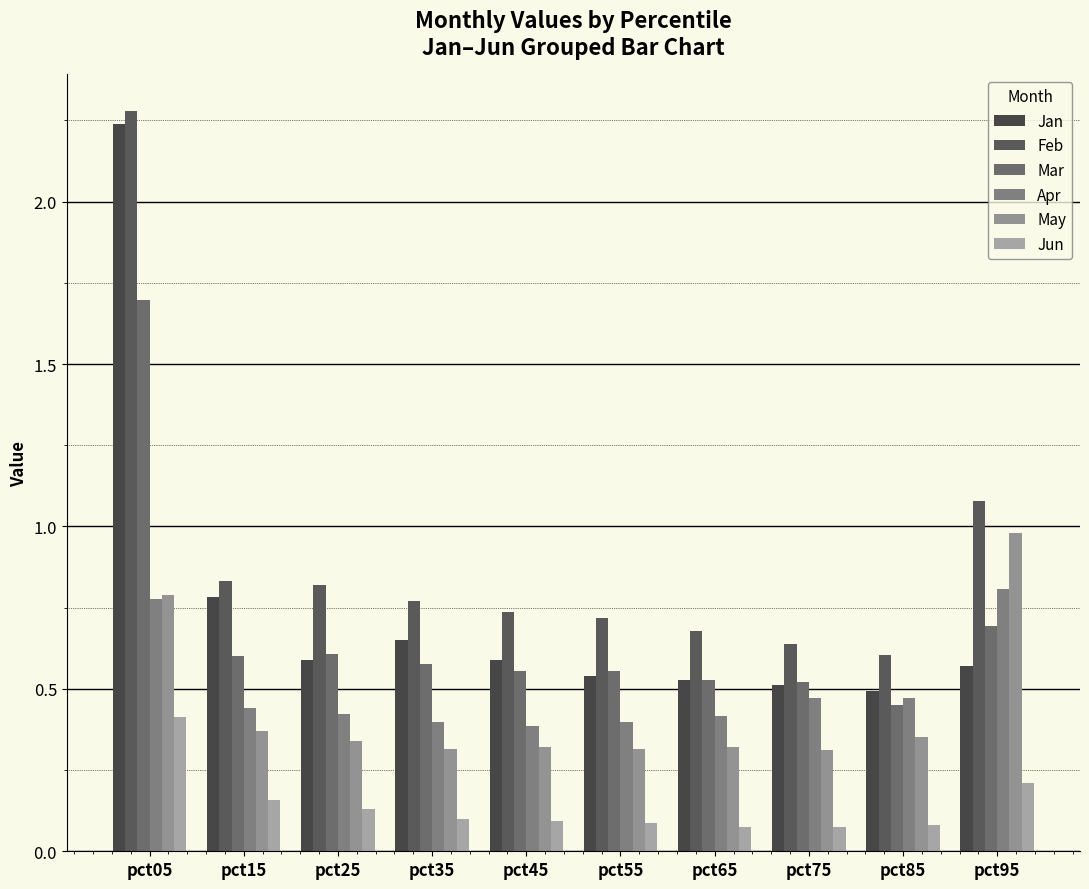

Which series changed the most between pct05 and pct85?

Jan